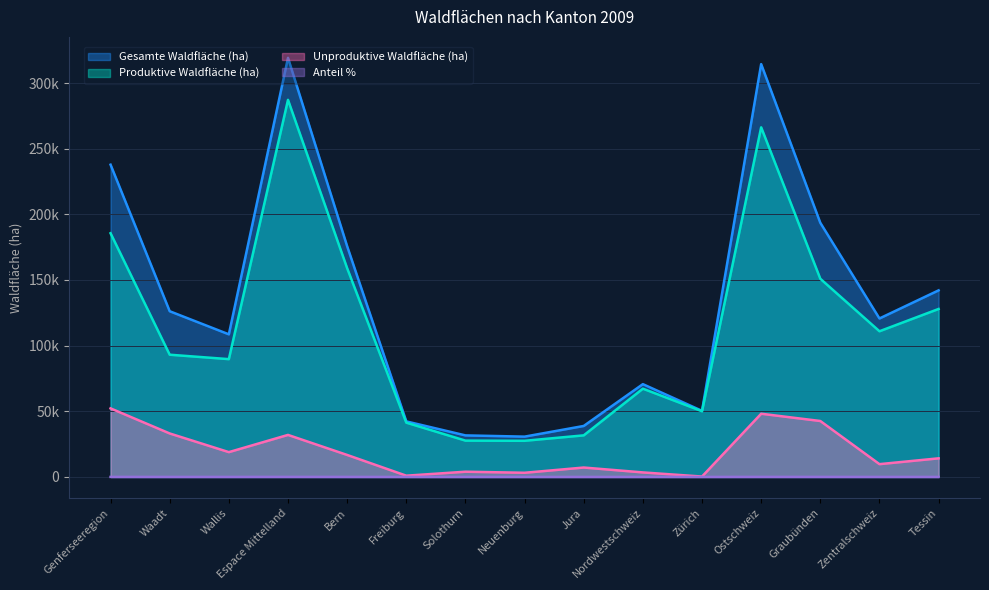

What is the label of the 2nd point from the left?

Waadt